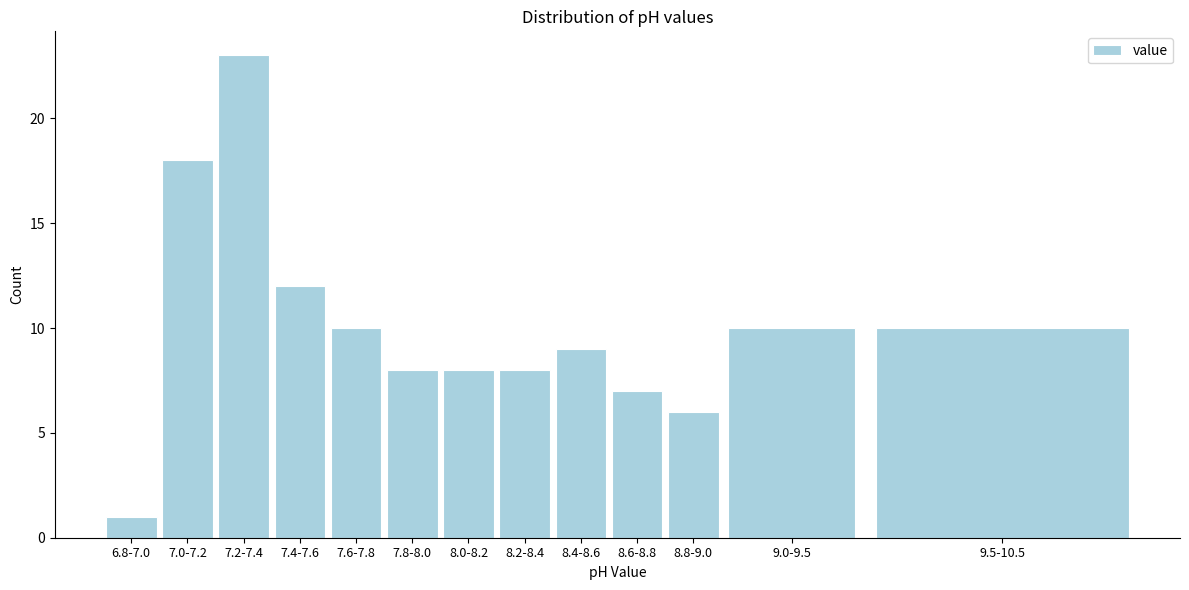

Reading left to right, what are all the values shown in this chart?

6.8-7.0=1	7.0-7.2=18	7.2-7.4=23	7.4-7.6=12	7.6-7.8=10	7.8-8.0=8	8.0-8.2=8	8.2-8.4=8	8.4-8.6=9	8.6-8.8=7	8.8-9.0=6	9.0-9.5=10	9.5-10.5=10